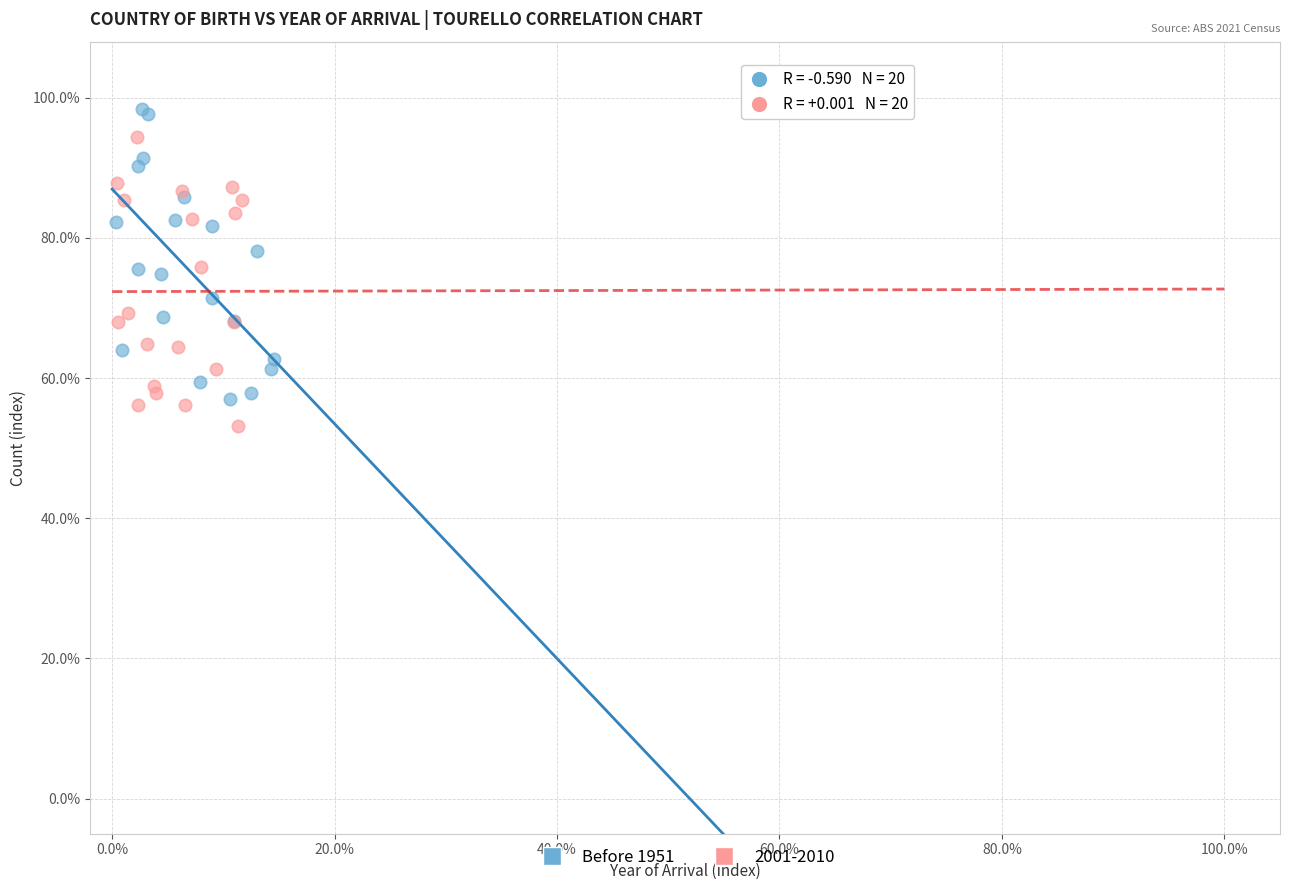

What are all the series names shown in the legend?

Before 1951, 2001-2010